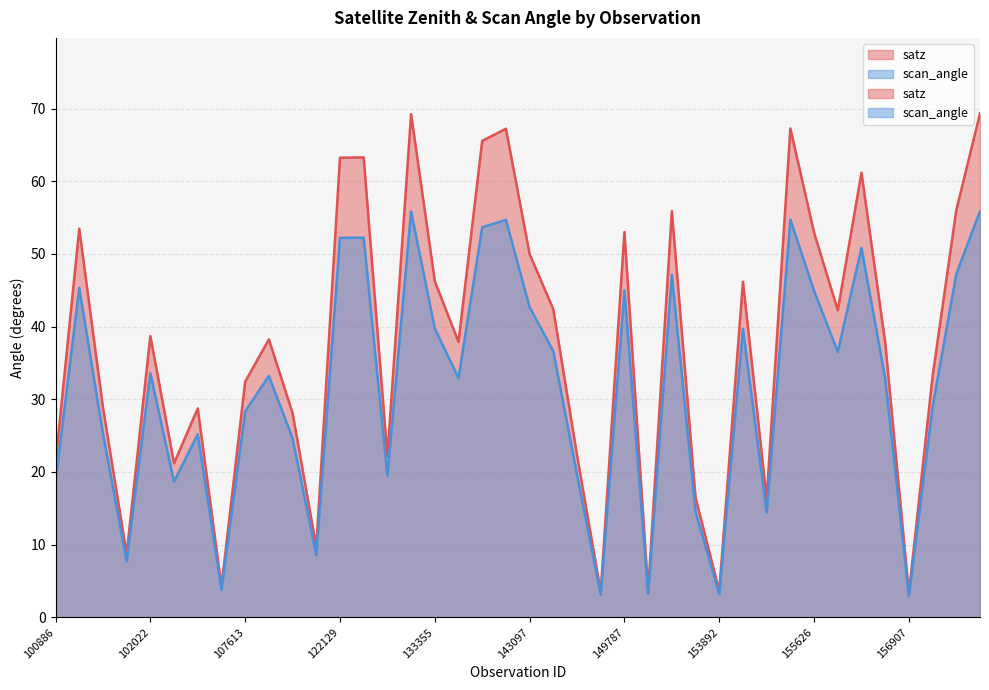

Read the scan_angle value at 156351.

50.9